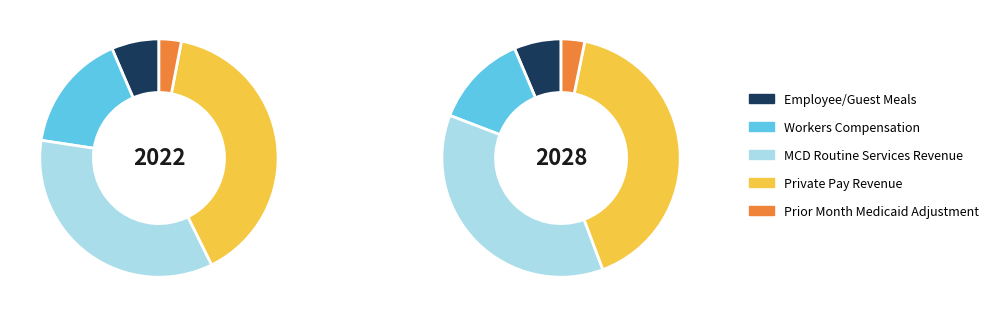

What percentage is the Prior Month Medicaid Adjustment slice, to the nearest percent?

3%